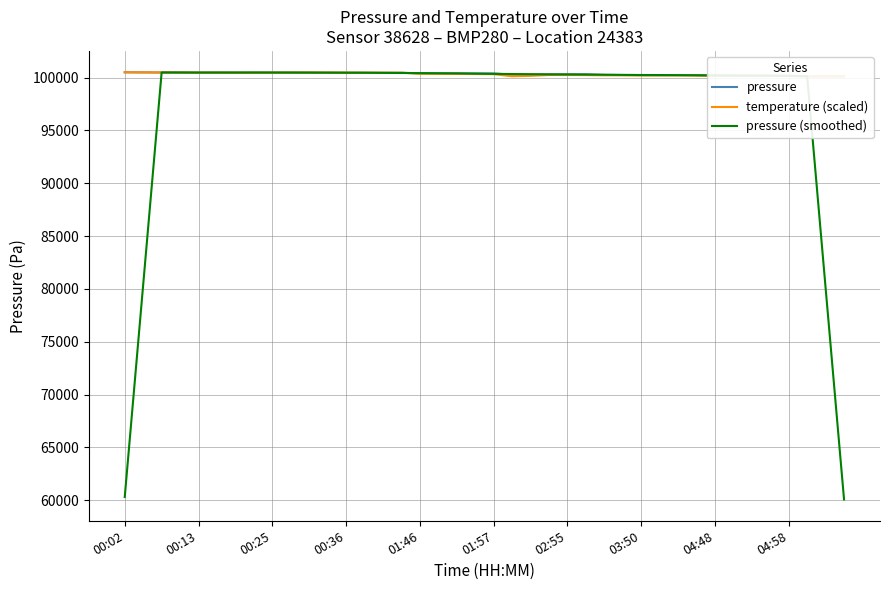

Is it true that temperature (scaled) equals 100504.0 at 00:02?

True